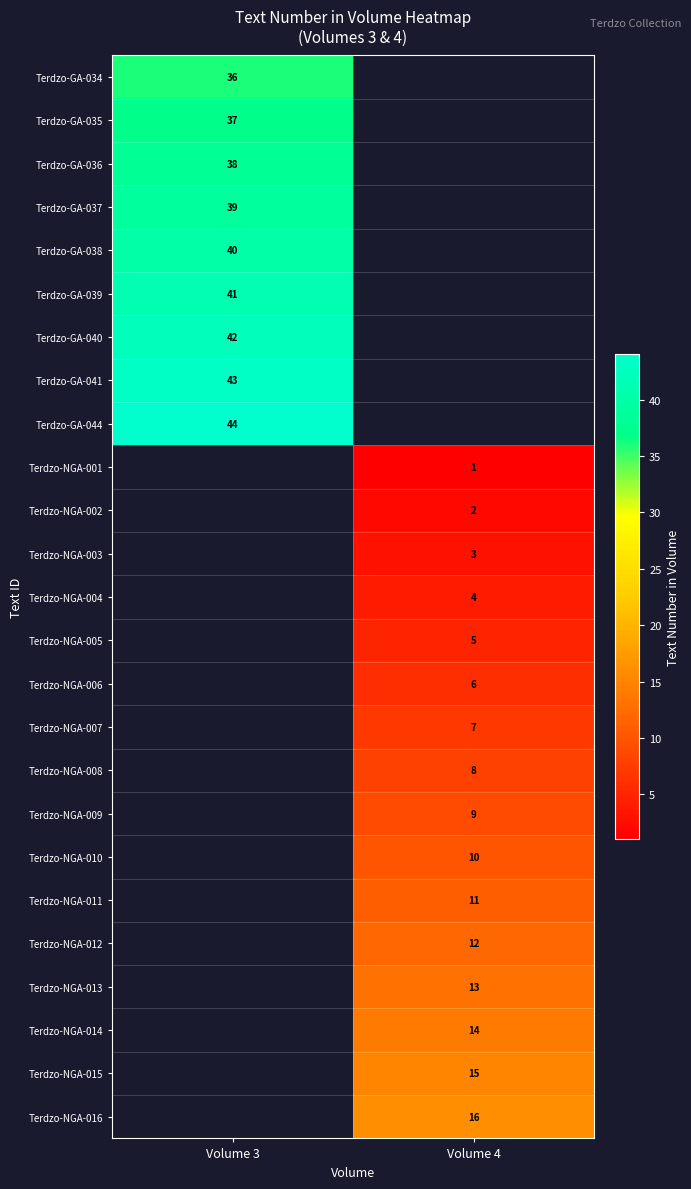

Is it true that Terdzo-NGA-007 equals 7 at Volume 4?

True